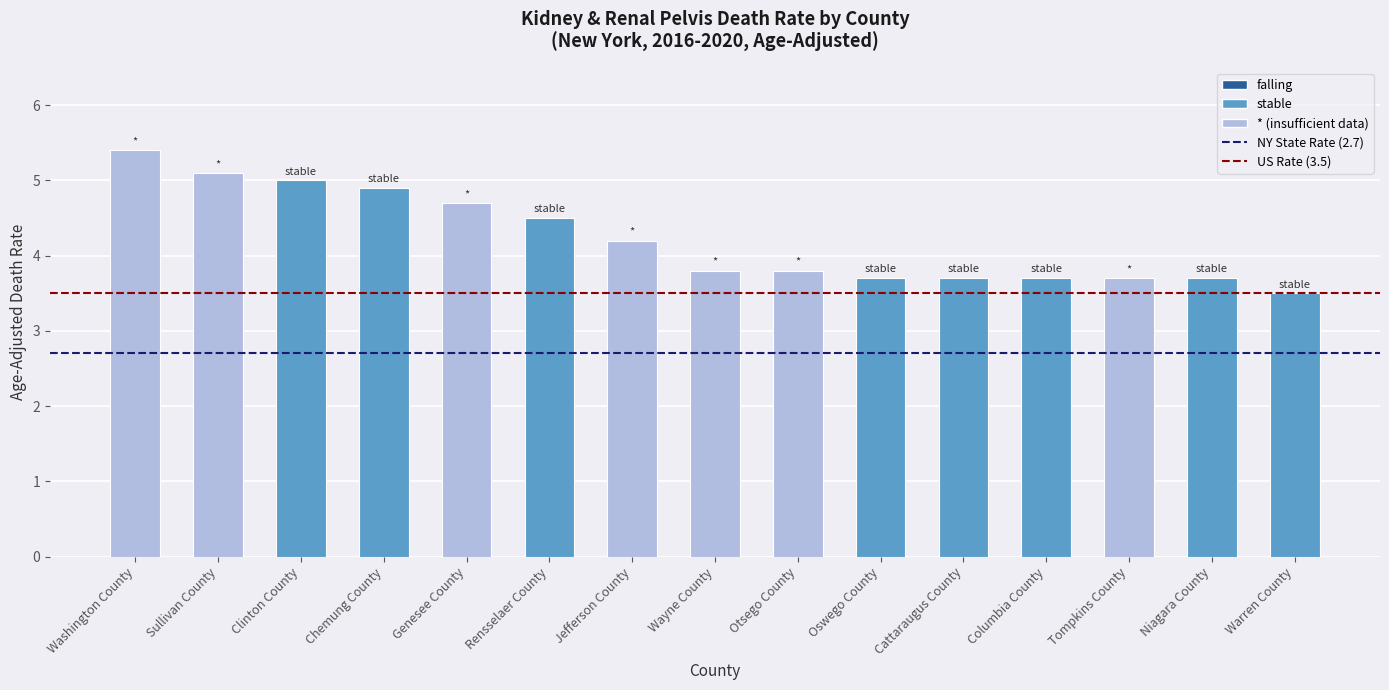

The value at Genesee County is 7.6. True or false?

False